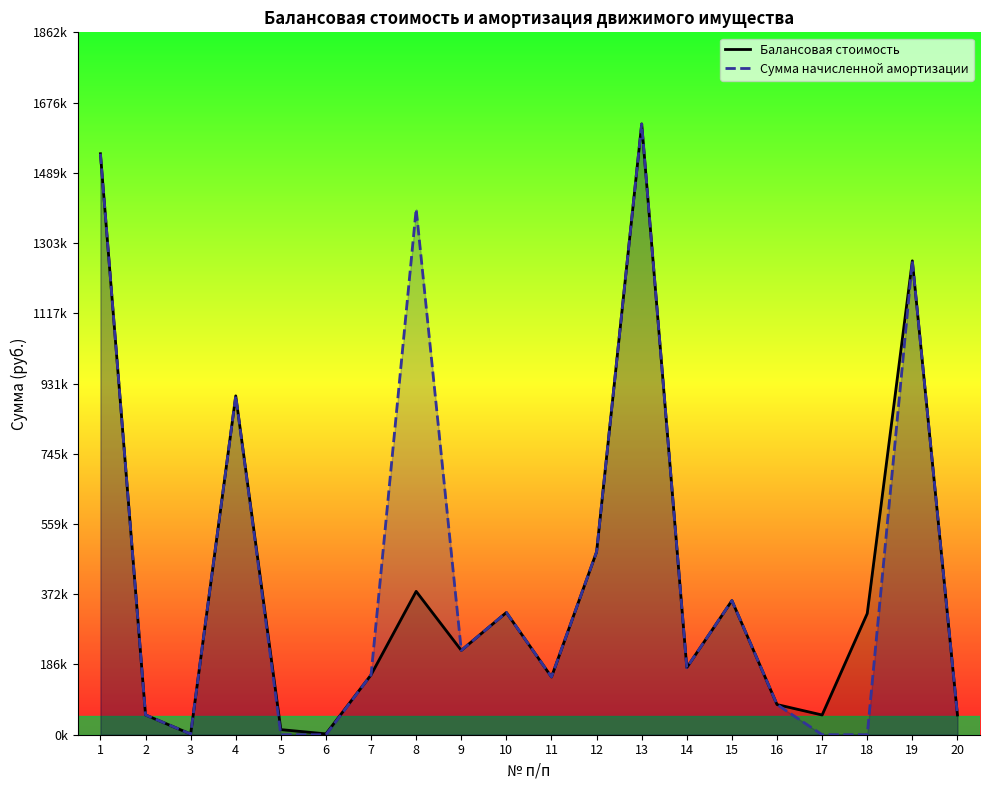

True or false: Балансовая стоимость and Сумма начисленной амортизации cross at least once.

False